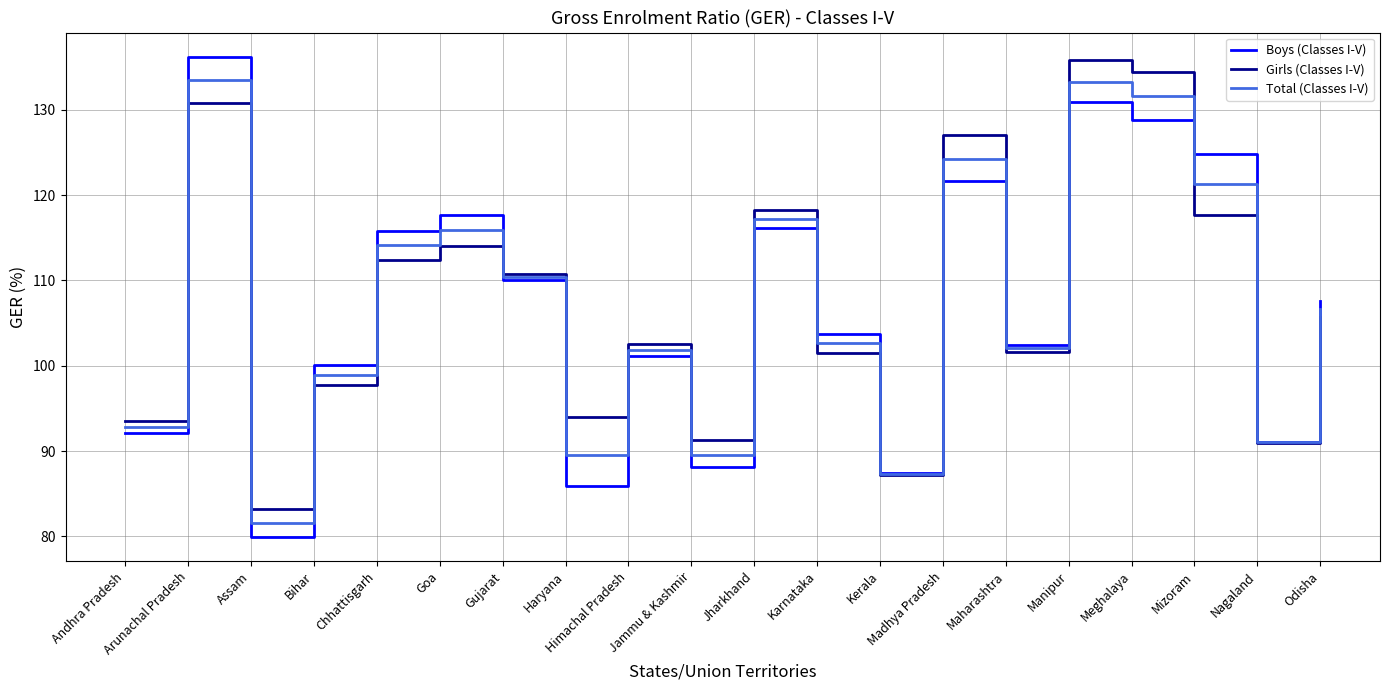

The value of Boys (Classes I-V) at Karnataka is 138.2. True or false?

False